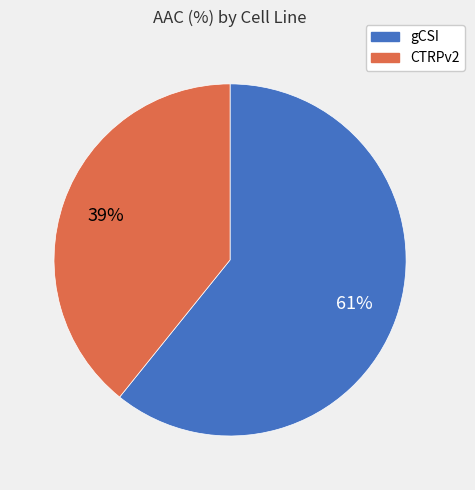

Do gCSI and CTRPv2 together represent more than half of the pie?

Yes